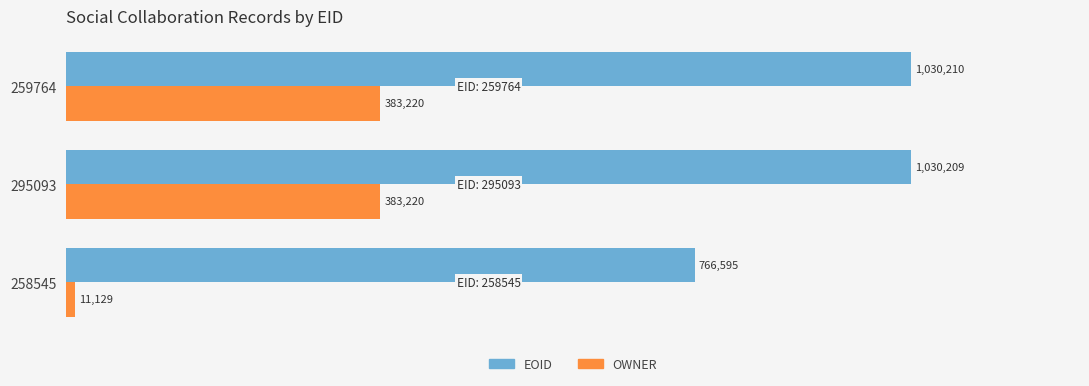

What is the value of the OWNER bar at the 2nd from the left?

383220